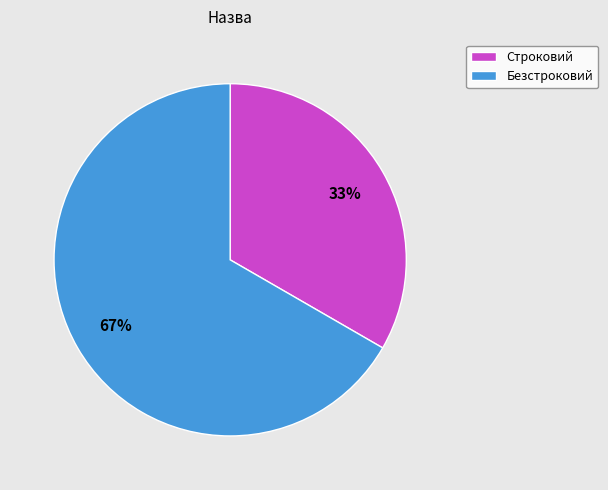

True or false: Строковий accounts for 33% of the total.

True